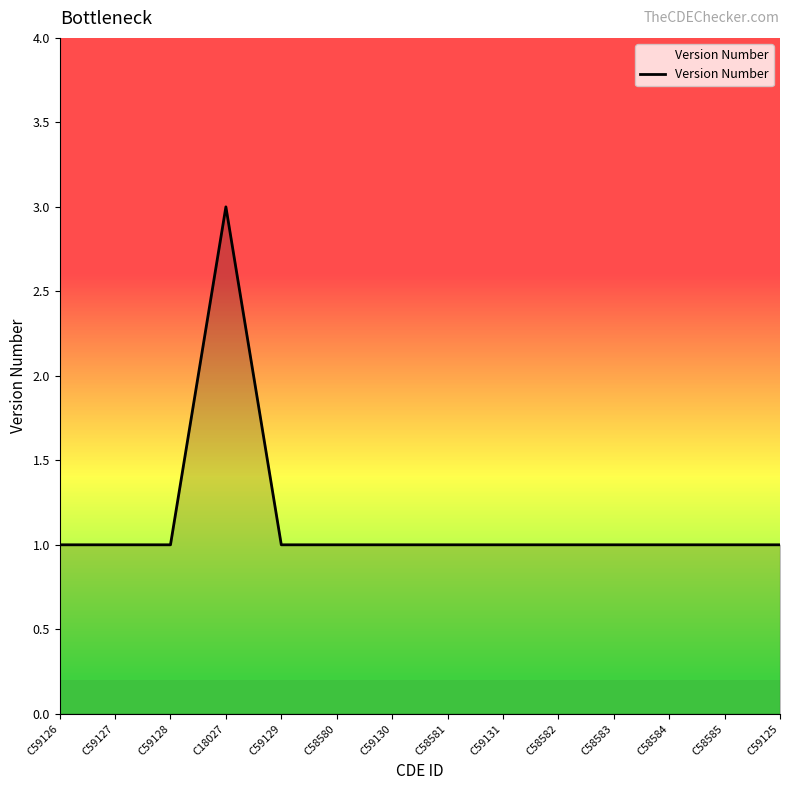

The value at C58585 is 1. True or false?

True